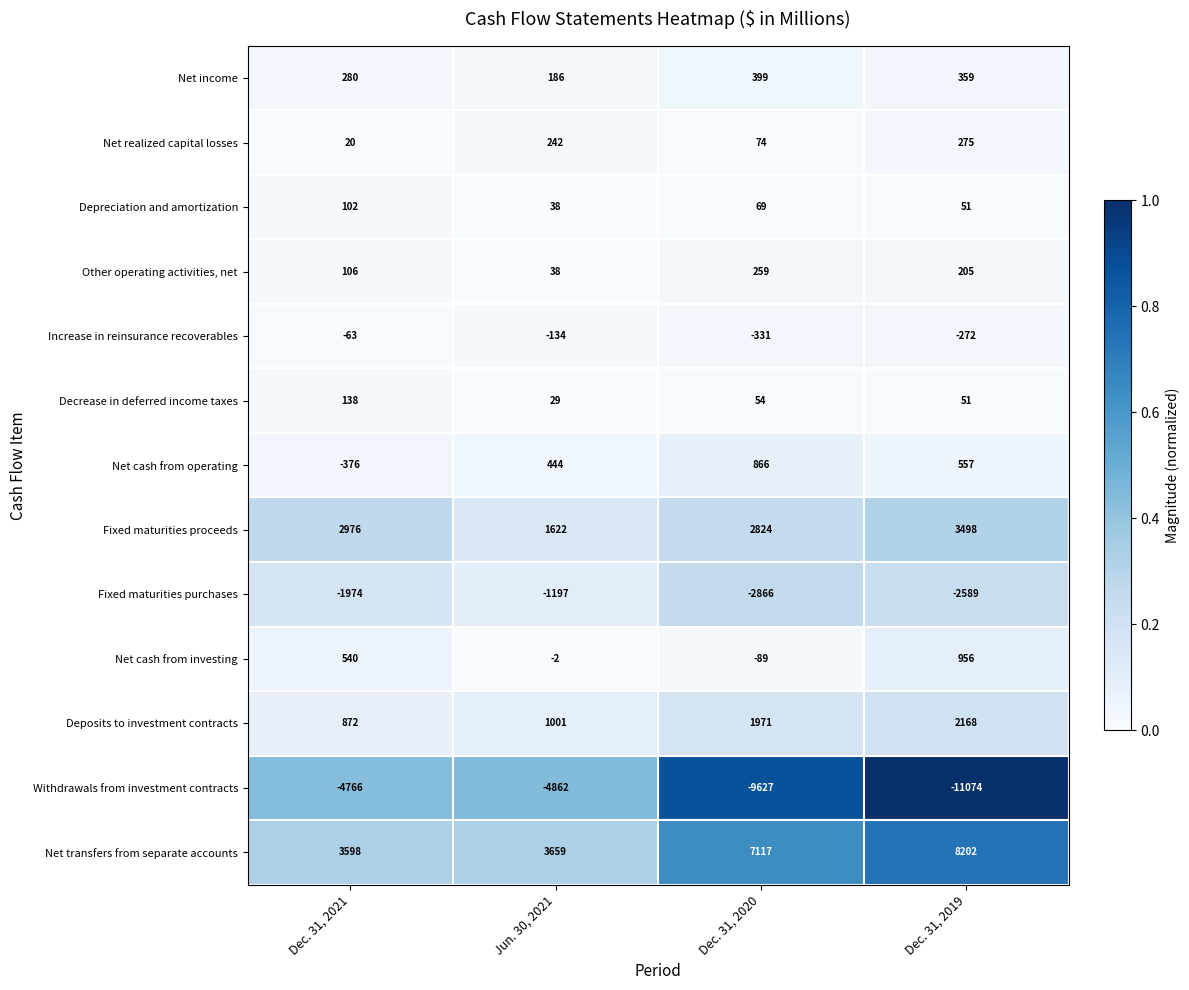

How many categories are shown in the chart?

4